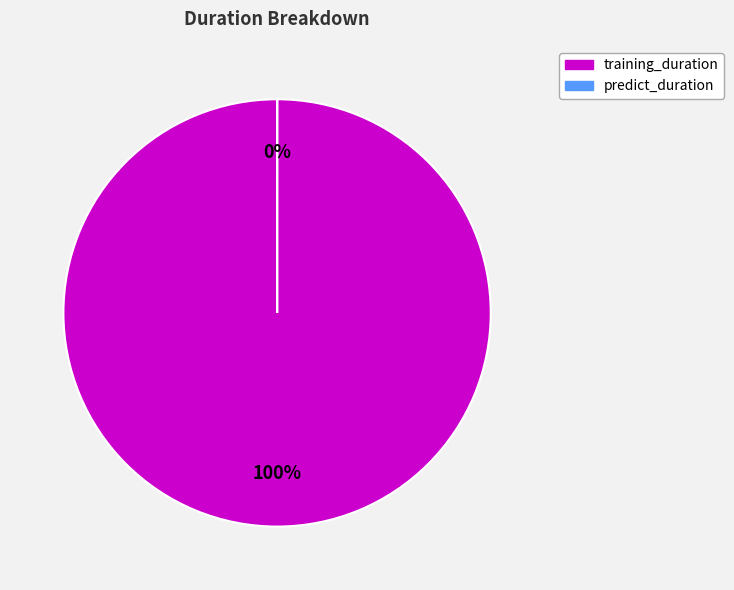

How many segments does this pie chart have?

2